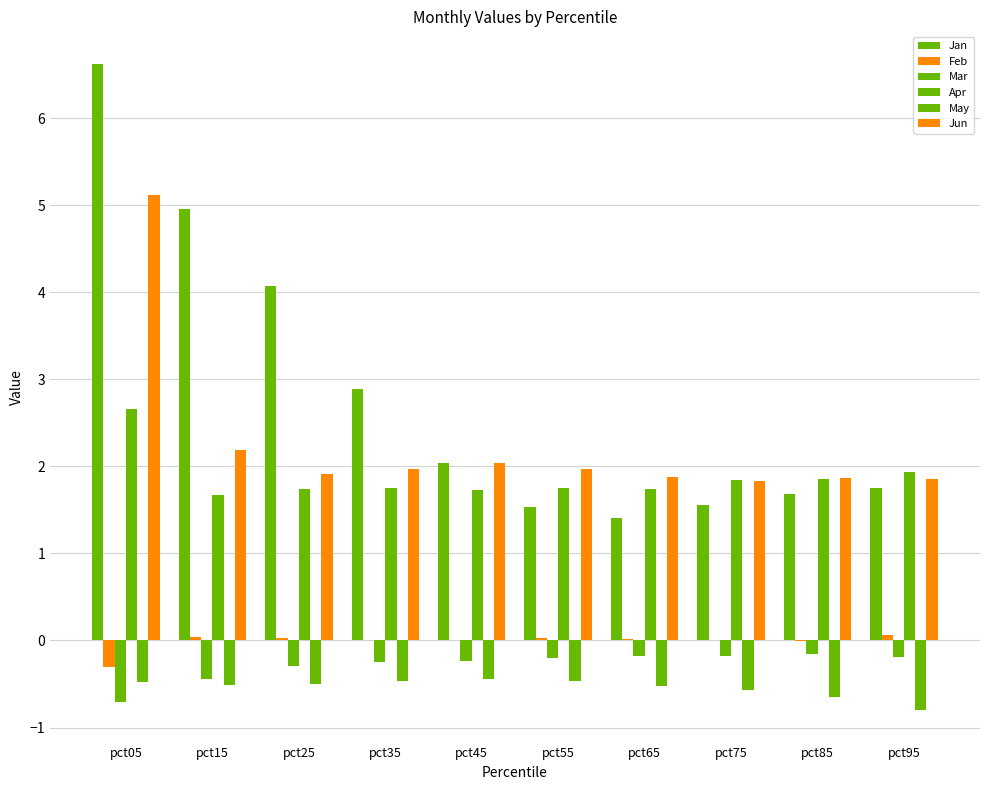

How many groups of bars are there?

10